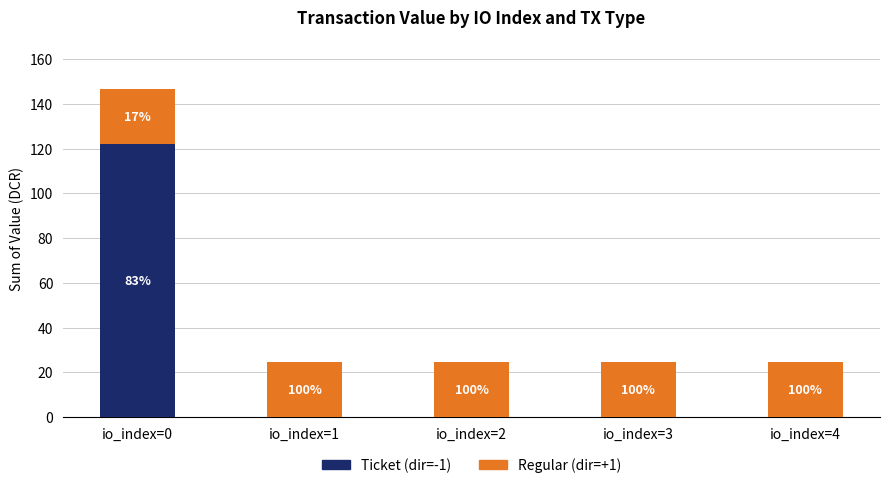

List the series in order of their overall mean, lowest first.

Ticket (dir=-1), Regular (dir=+1)